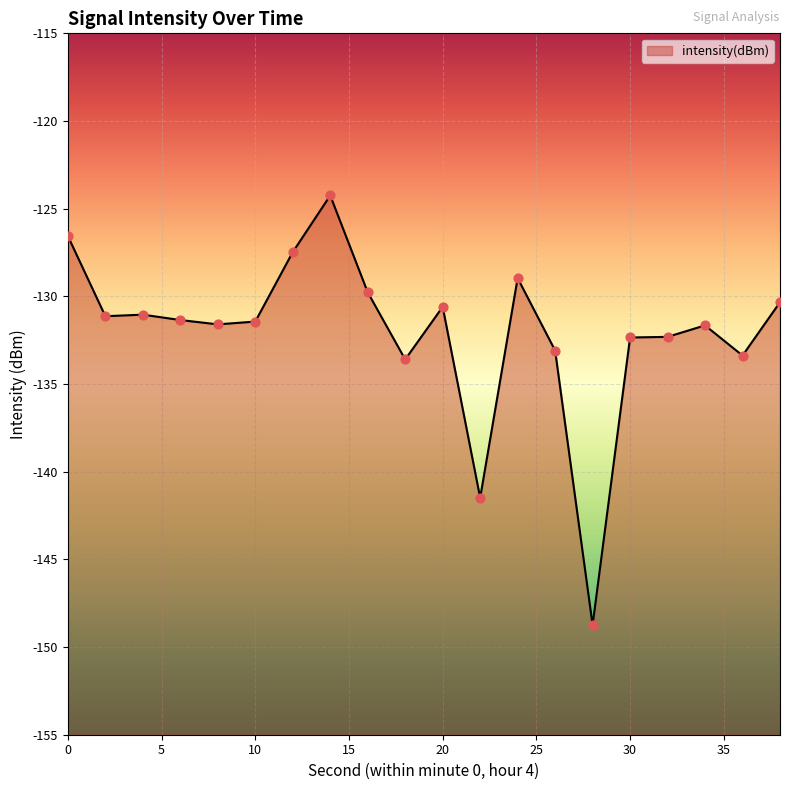

What is the change in value from 10 to 34?

-0.2